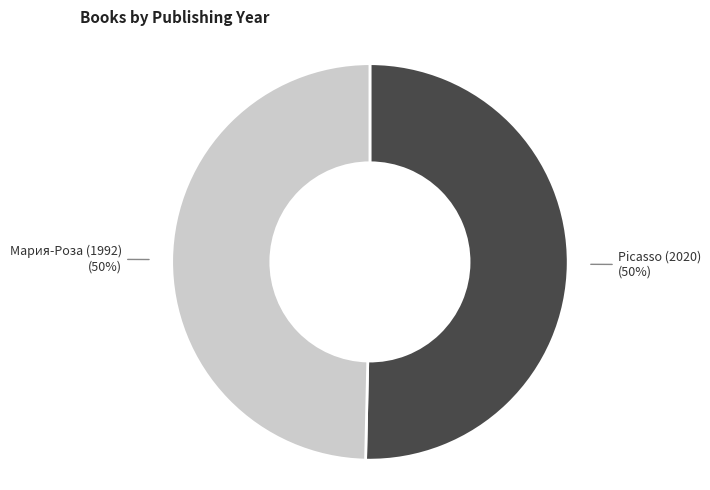

Which slice is the largest?

Picasso (2020)